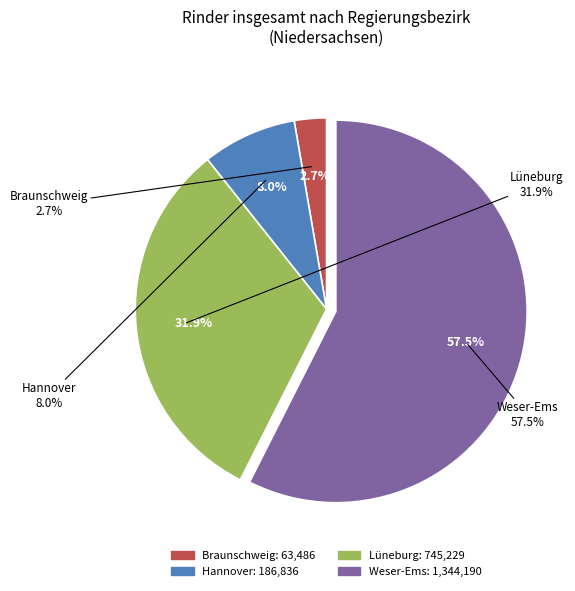

How many segments does this pie chart have?

4